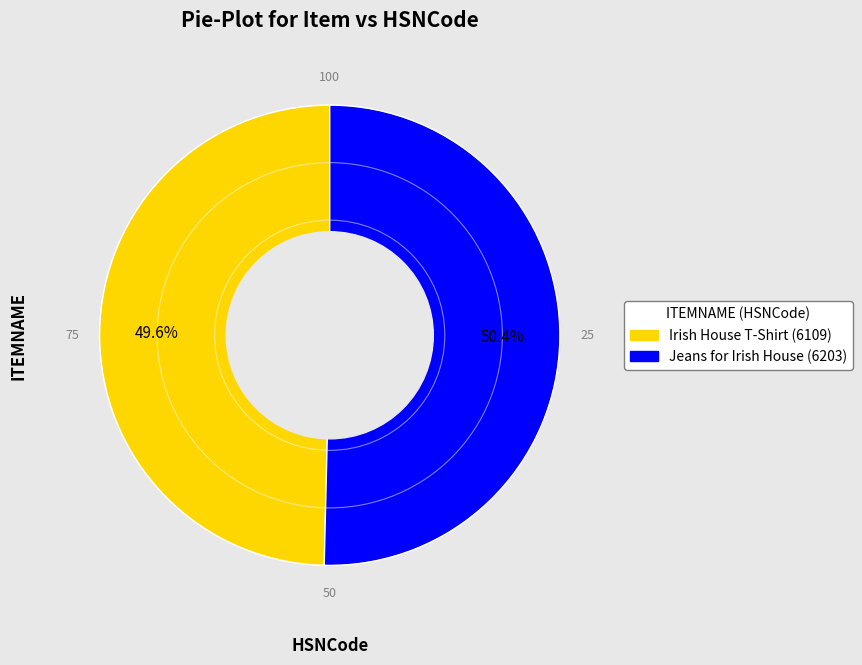

The Jeans for Irish House (6203) slice represents 50% of the pie. True or false?

True